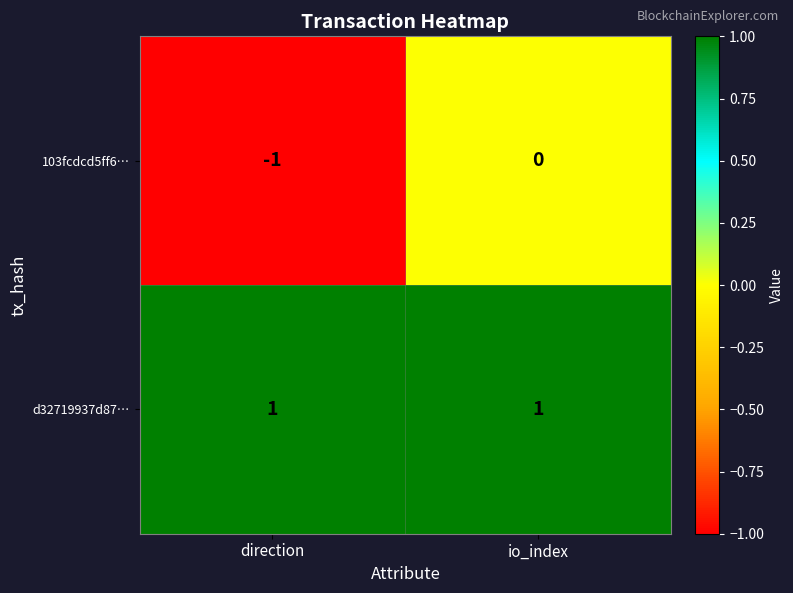

Which series changed the most between direction and io_index?

103fcdcd5ff6…